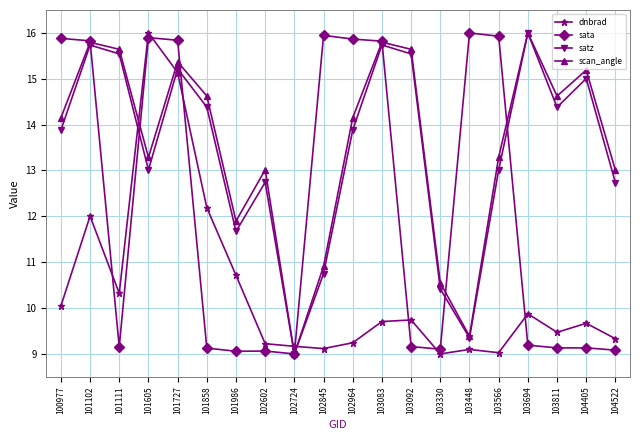

How many distinct data groups are displayed?

4